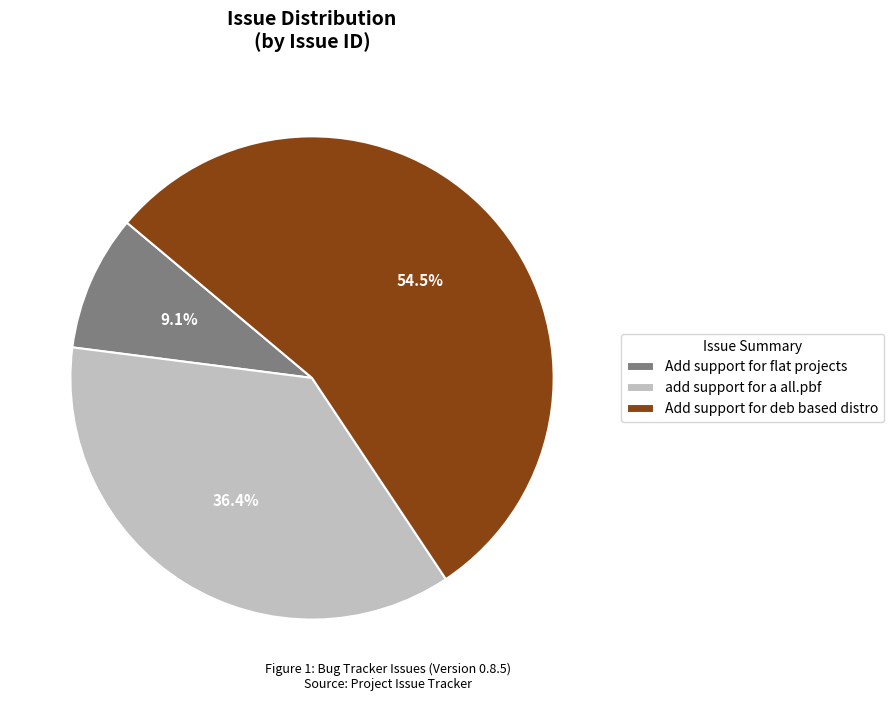

Count the number of slices in the pie.

3